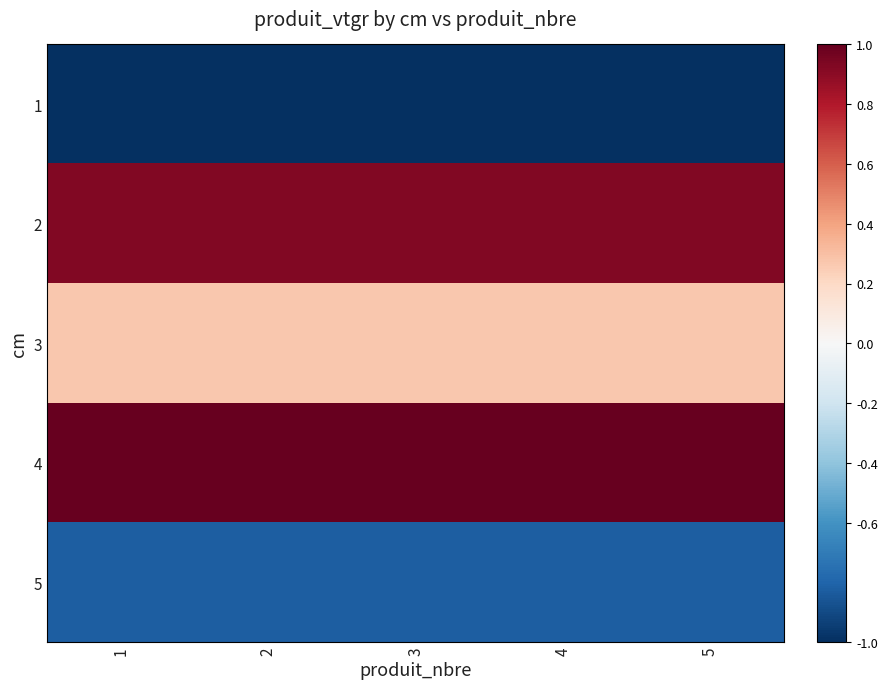

At how many categories does at least one series exceed 0?

5